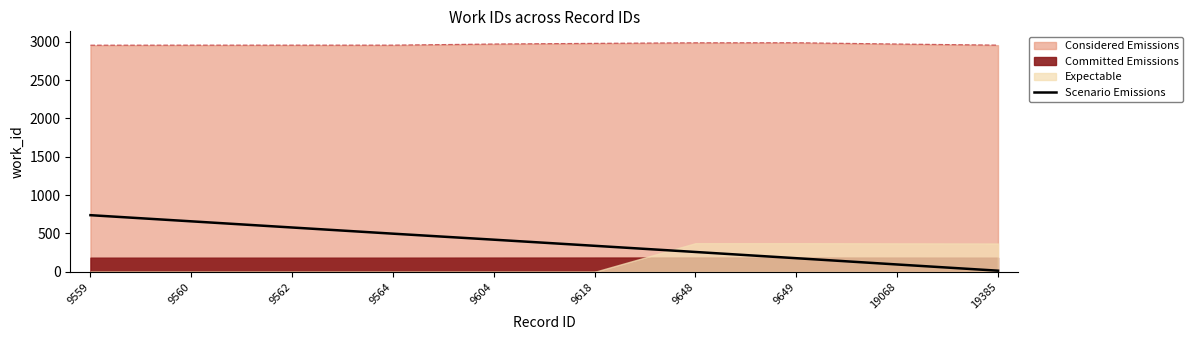

Count the number of categories in the chart.

10